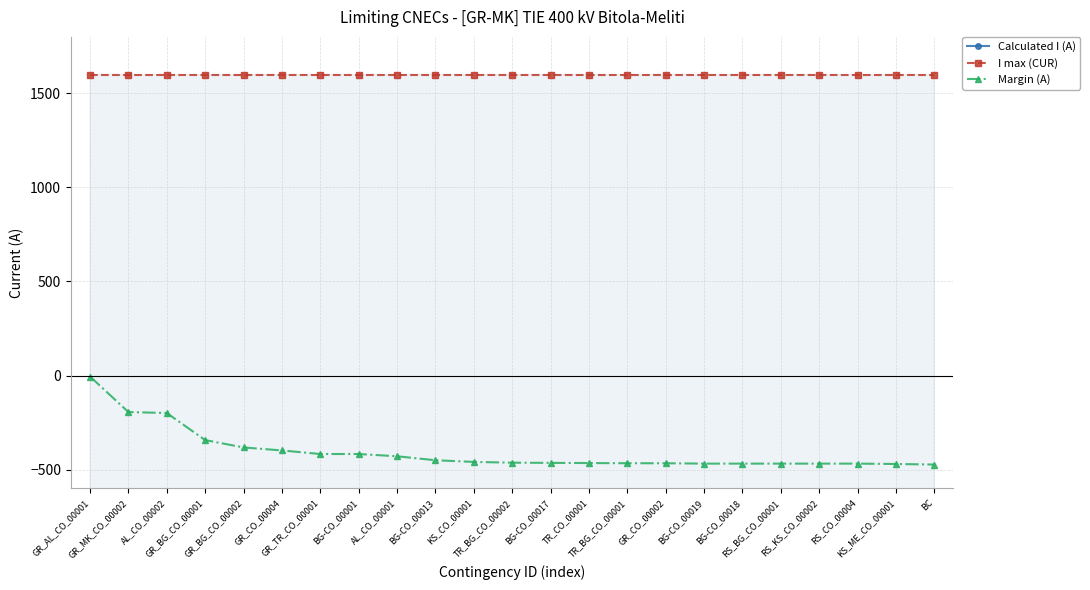

True or false: I max (CUR) has more than 2 points higher than both neighbors.

False